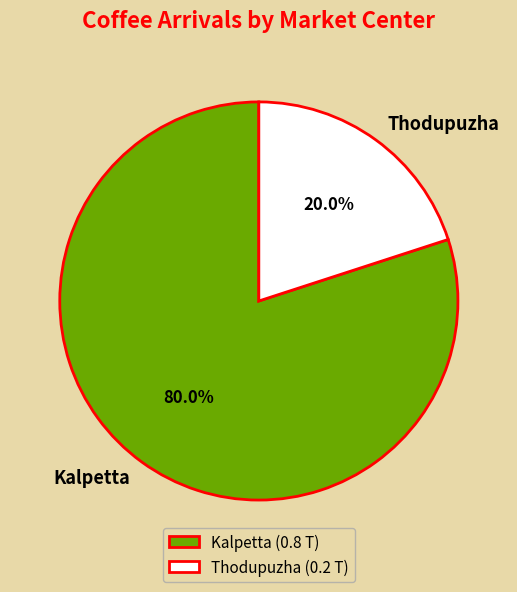

Is it true that Thodupuzha is 33% of the pie?

False